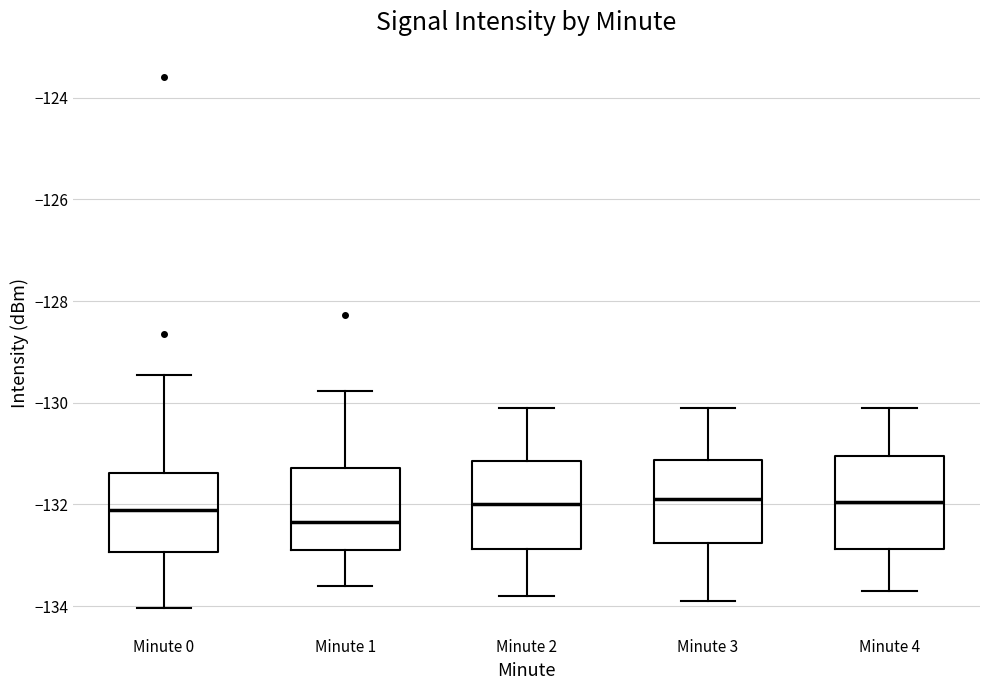

Reading left to right, read every box against the y-axis: the position of its median line, the range the box covers, and the ends of its whiskers. The values are not printed on the chart, so give them approximately, as read against the axis.

Minute 0: median -132.2, box -133.0 to -131.4, whiskers -134.0 to -129.4
Minute 1: median -132.4, box -132.8 to -131.2, whiskers -133.6 to -129.8
Minute 2: median -132.0, box -132.8 to -131.2, whiskers -133.8 to -130.0
Minute 3: median -131.8, box -132.8 to -131.2, whiskers -133.8 to -130.0
Minute 4: median -132.0, box -132.8 to -131.0, whiskers -133.6 to -130.0